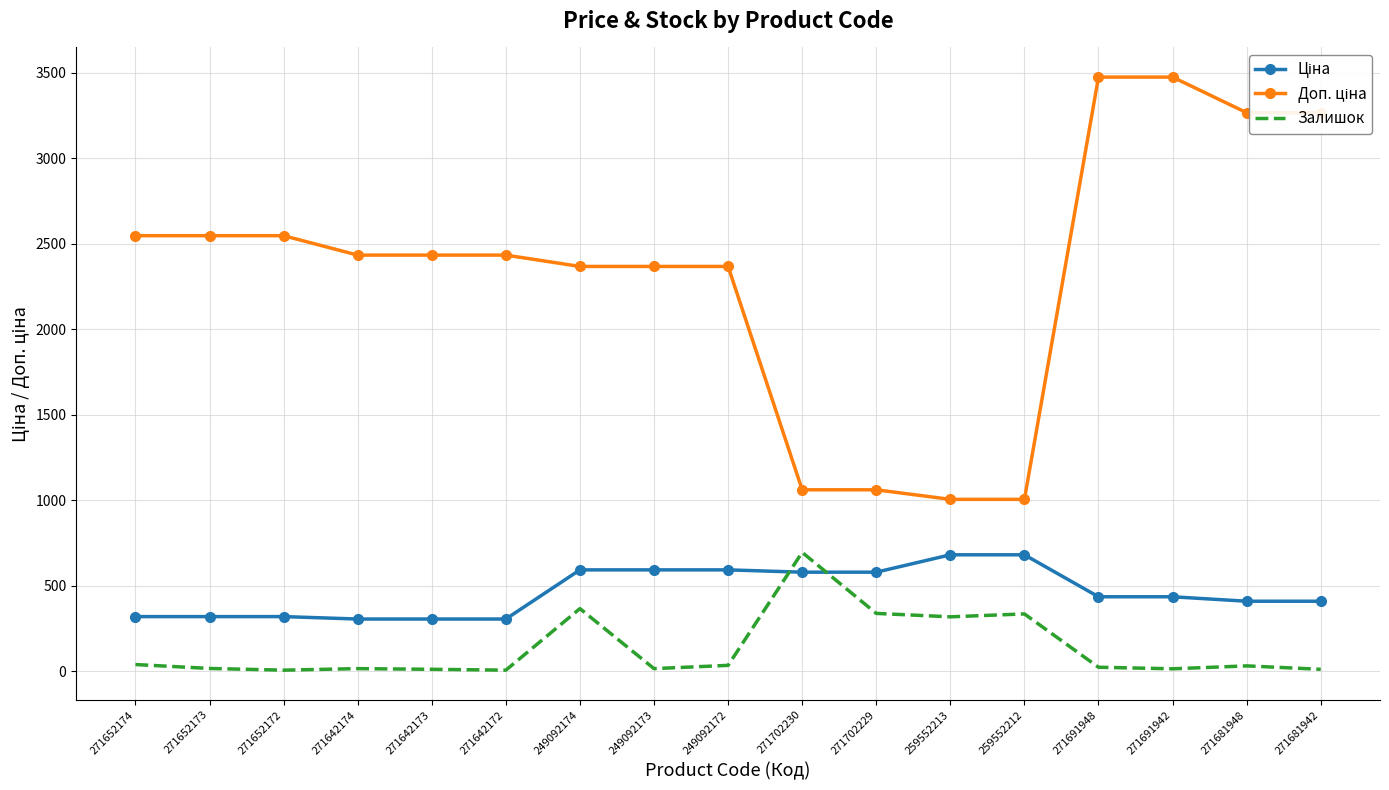

At which label does Залишок reach its peak?

271702230